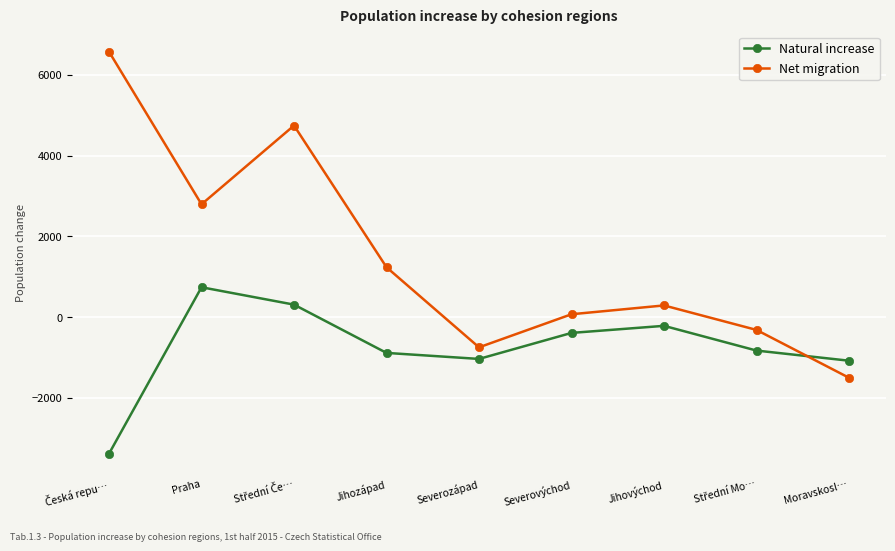

What is the difference between the second highest and minimum values in the Net migration series?

6243